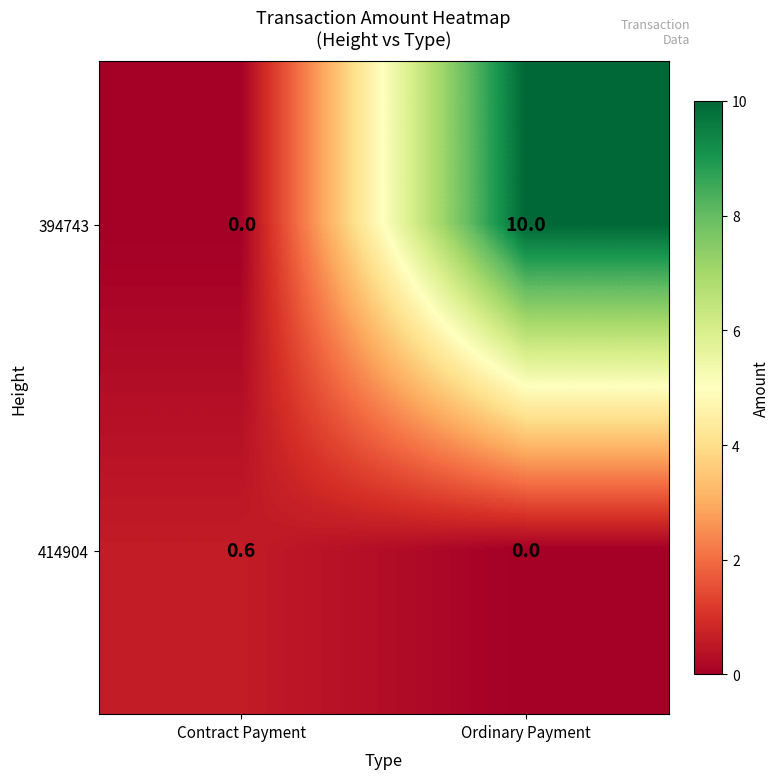

Between Contract Payment and Ordinary Payment, which series saw the biggest shift?

394743